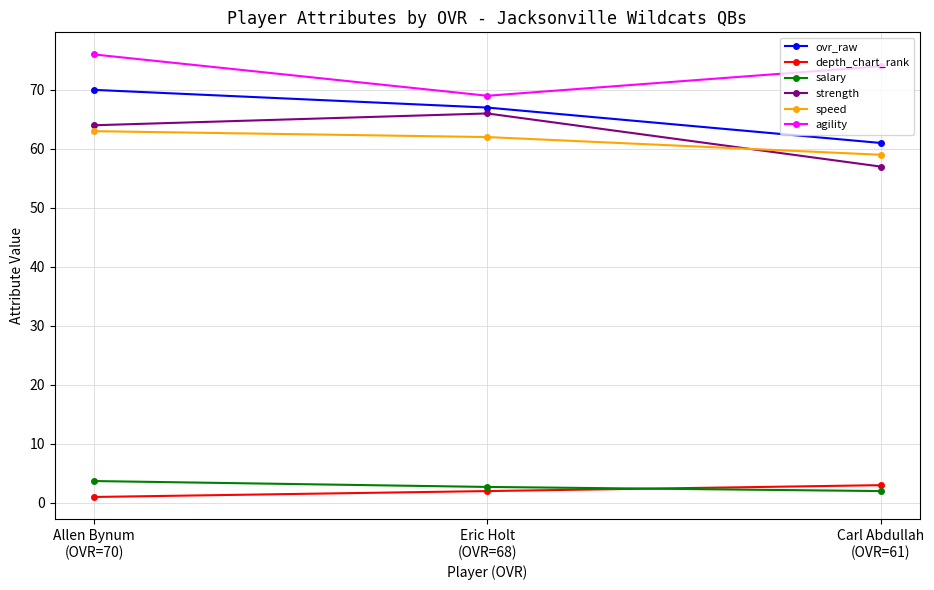

True or false: agility has a value of 38.3 at Eric Holt
(OVR=68).

False